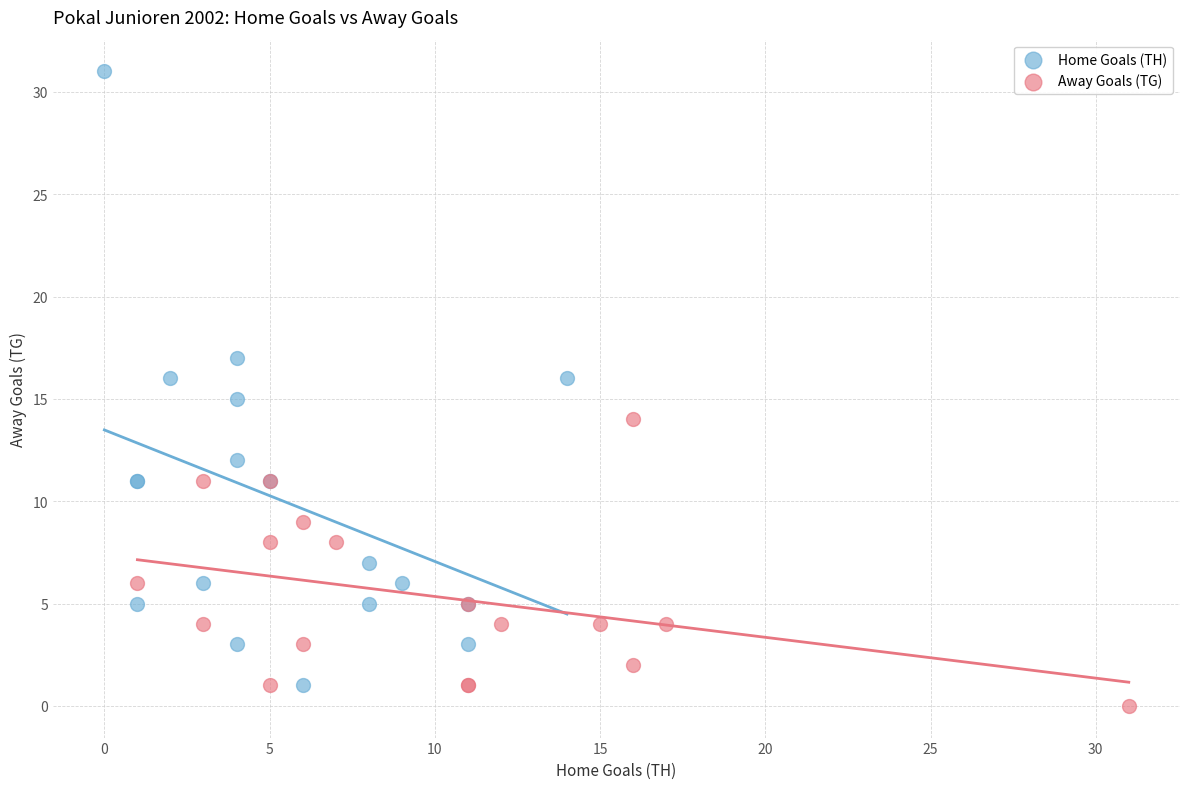

Which series contains the highest Y value?

Home Goals (TH)